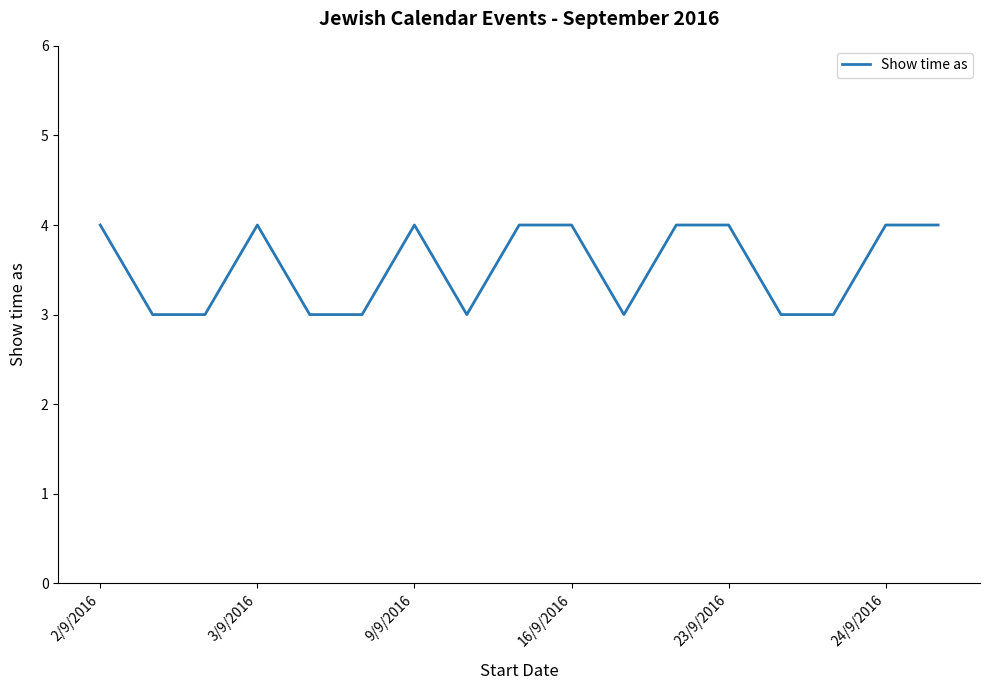

What is the minimum value shown in the chart?

3